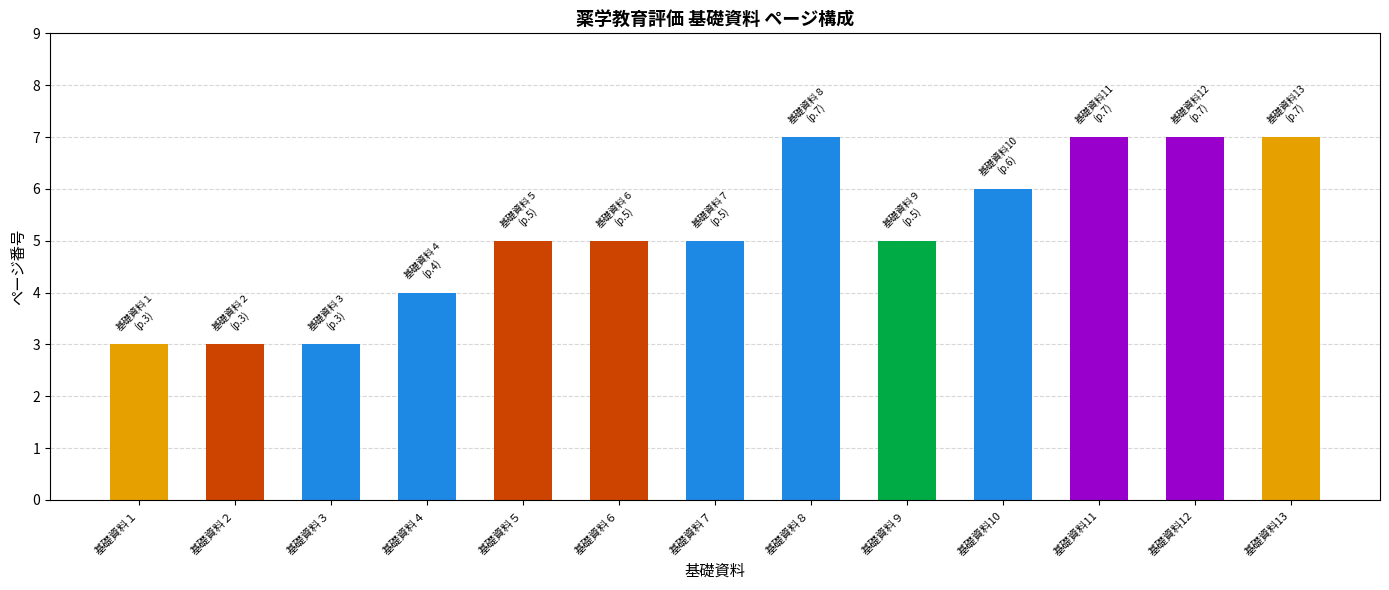

How many data points are less than 5?

4